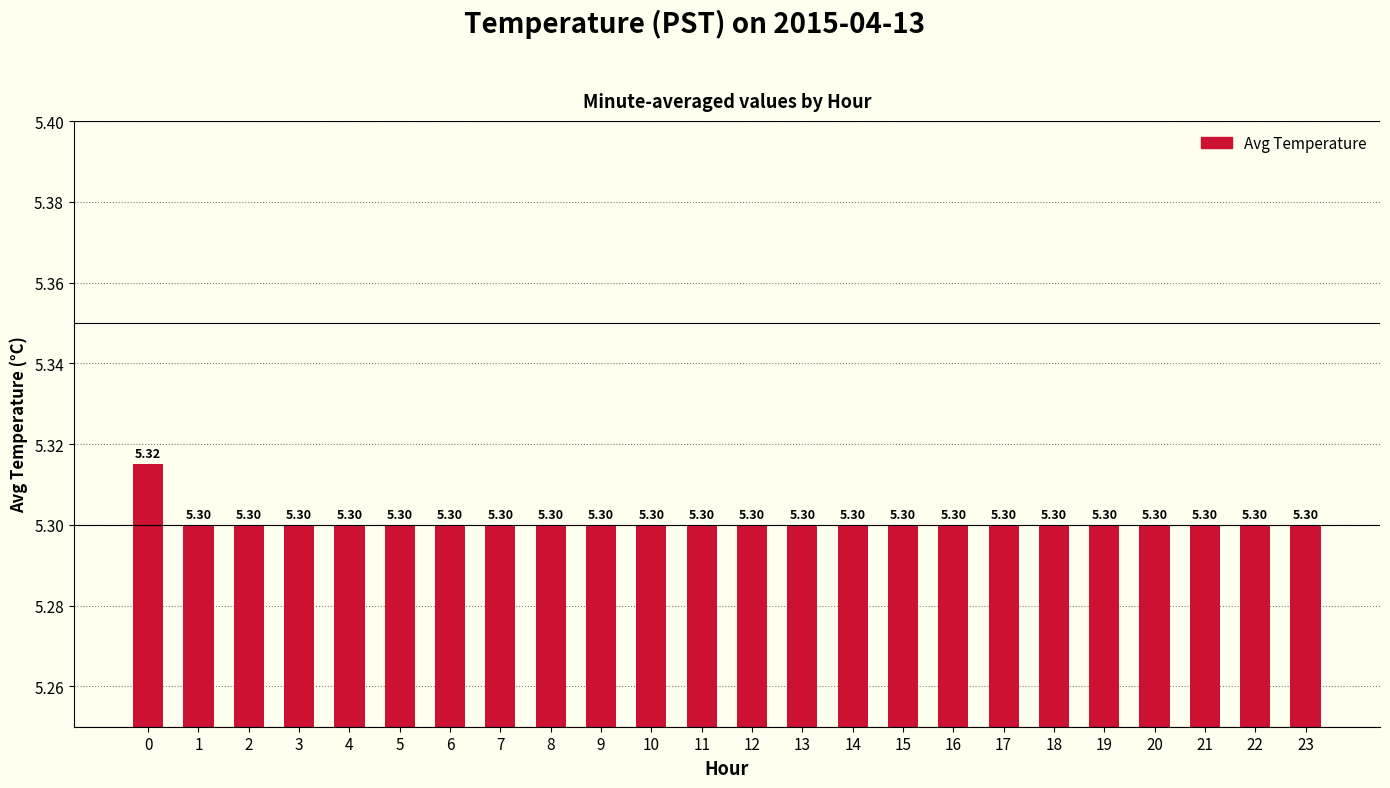

What is the sum of the values at 18 and 15?

10.6